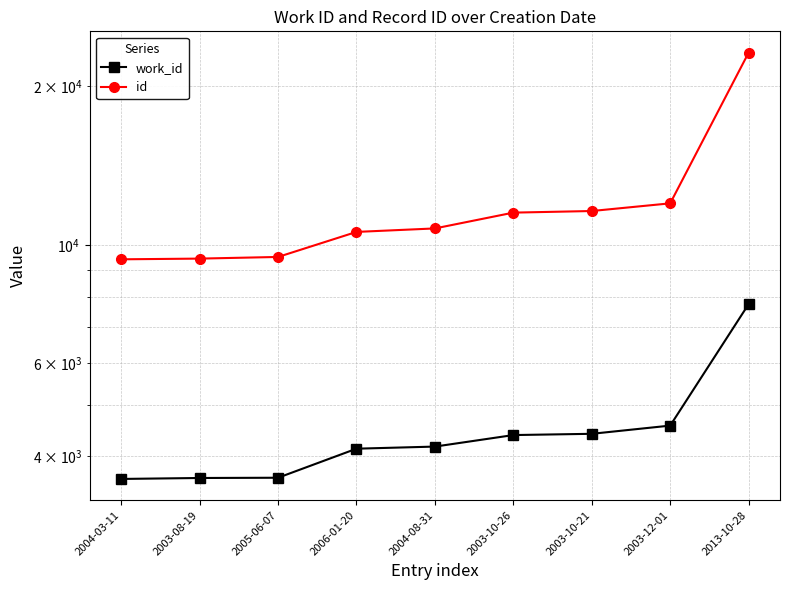

Reading left to right, what are all the values shown in this chart?

work_id: 2004-03-11=3621	2003-08-19=3636	2005-06-07=3640	2006-01-20=4130	2004-08-31=4168	2003-10-26=4382	2003-10-21=4406	2003-12-01=4566	2013-10-28=7743
id: 2004-03-11=9408	2003-08-19=9437	2005-06-07=9505	2006-01-20=10598	2004-08-31=10760	2003-10-26=11525	2003-10-21=11606	2003-12-01=12000	2013-10-28=23104